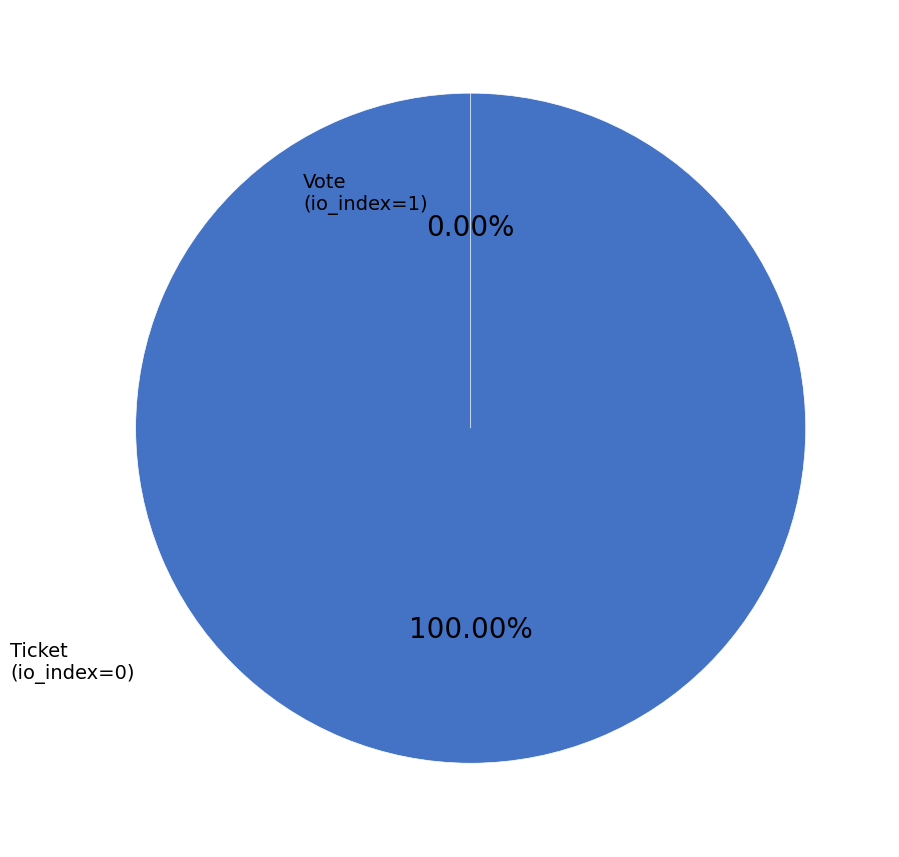

Is it true that Vote (io_index=1) is 99% of the pie?

False